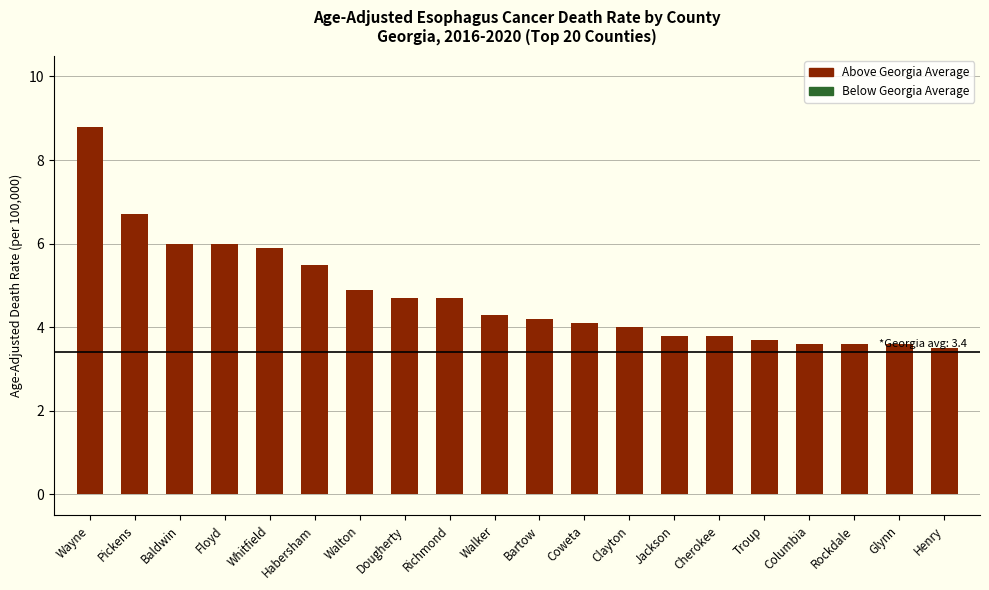

What value does the data have at Cherokee?

3.8